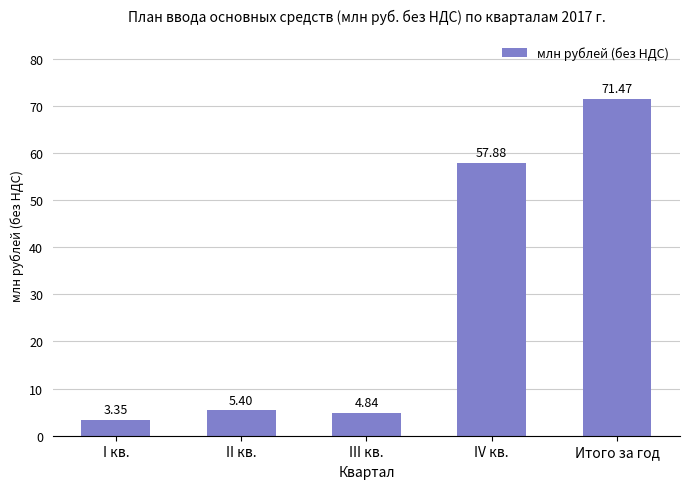

What is the difference between the values at II кв. and I кв.?

2.1